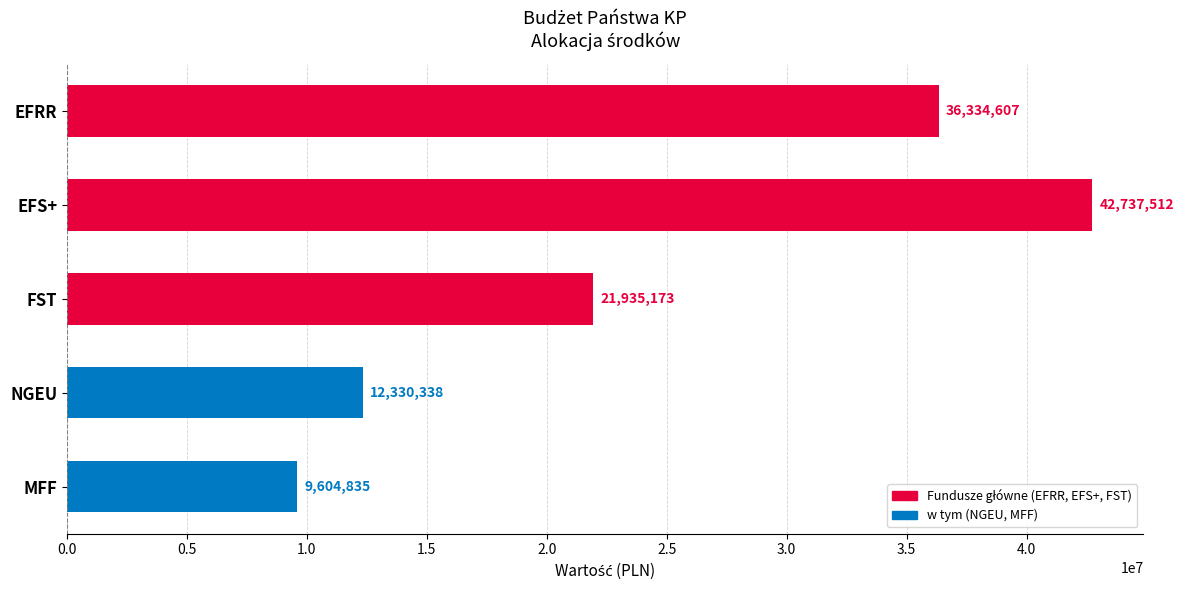

True or false: the data shows 76465896 at EFS+.

False